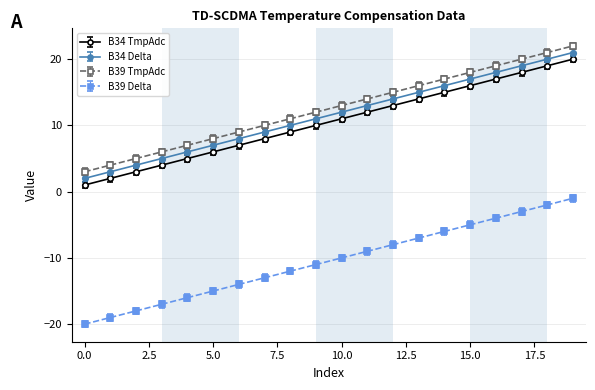

True or false: B34 Delta and B34 TmpAdc cross at least once.

False